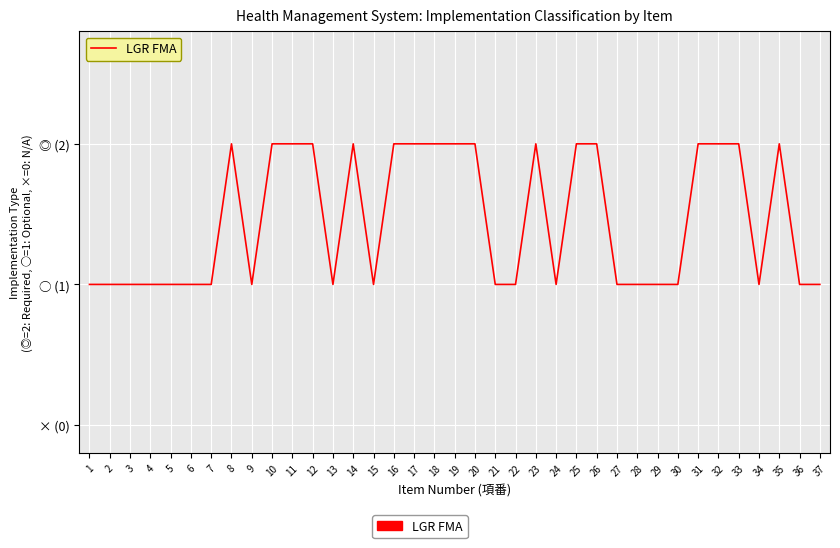

Reading left to right, list all the values displayed in this chart.

1=1	2=1	3=1	4=1	5=1	6=1	7=1	8=2	9=1	10=2	11=2	12=2	13=1	14=2	15=1	16=2	17=2	18=2	19=2	20=2	21=1	22=1	23=2	24=1	25=2	26=2	27=1	28=1	29=1	30=1	31=2	32=2	33=2	34=1	35=2	36=1	37=1